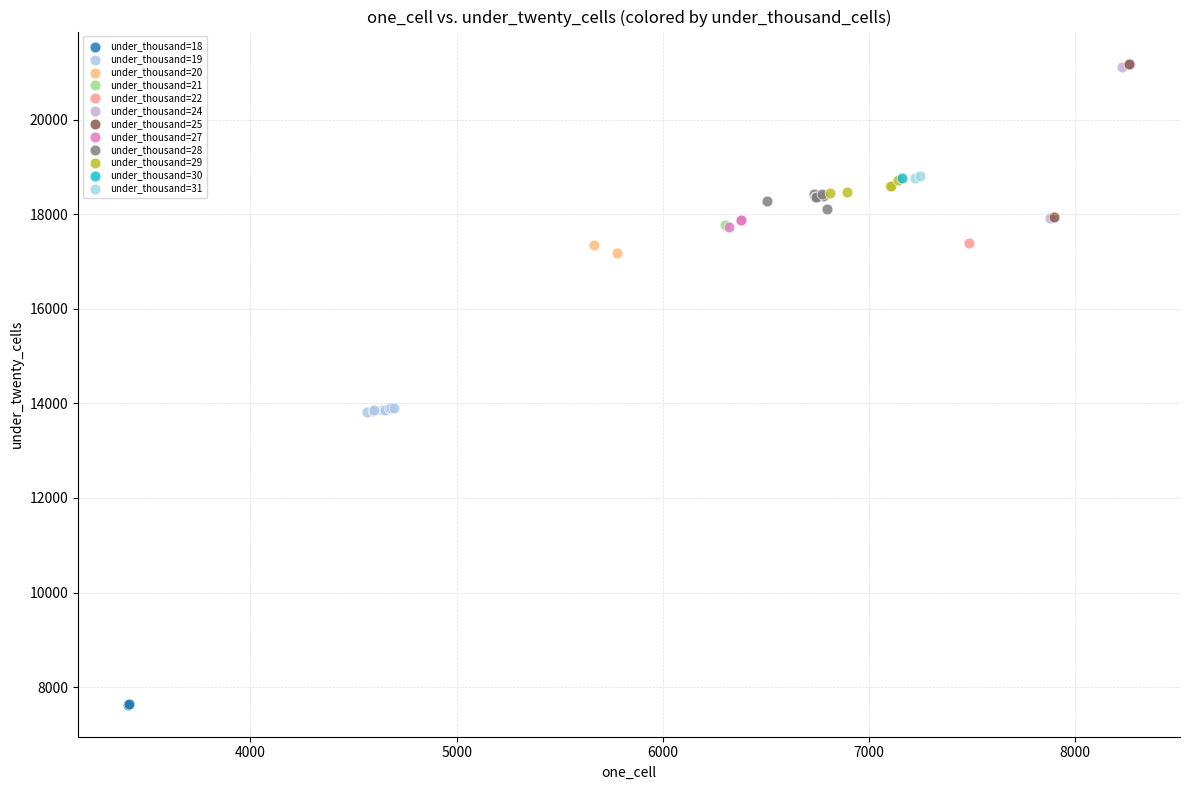

What are all the series names shown in the legend?

under_thousand=18, under_thousand=19, under_thousand=20, under_thousand=21, under_thousand=22, under_thousand=24, under_thousand=25, under_thousand=27, under_thousand=28, under_thousand=29, under_thousand=30, under_thousand=31